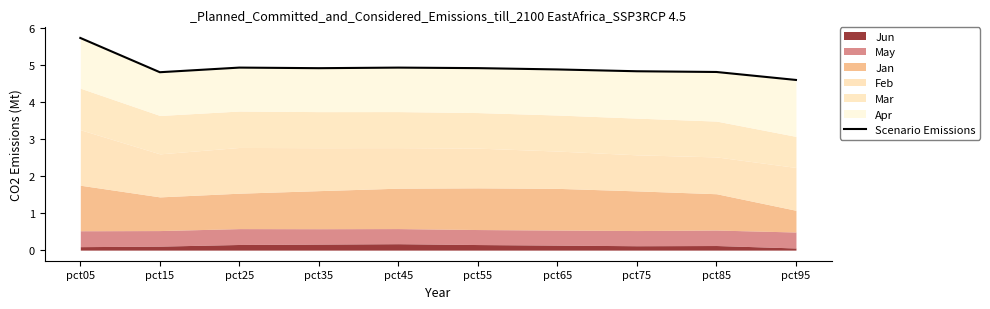

What is the value of the 1st point from the left?

5.7